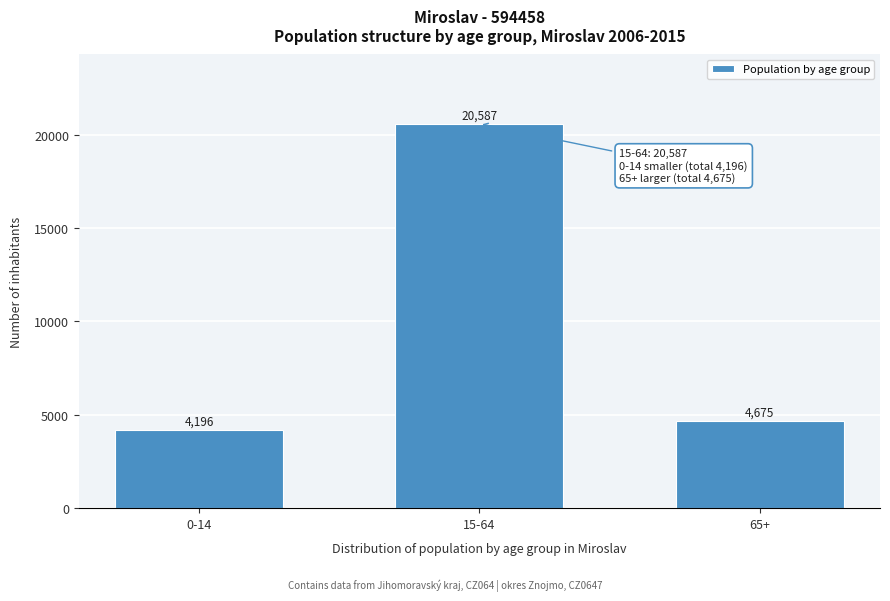

Reading left to right, list all the values displayed in this chart.

0-14=4196	15-64=20587	65+=4675